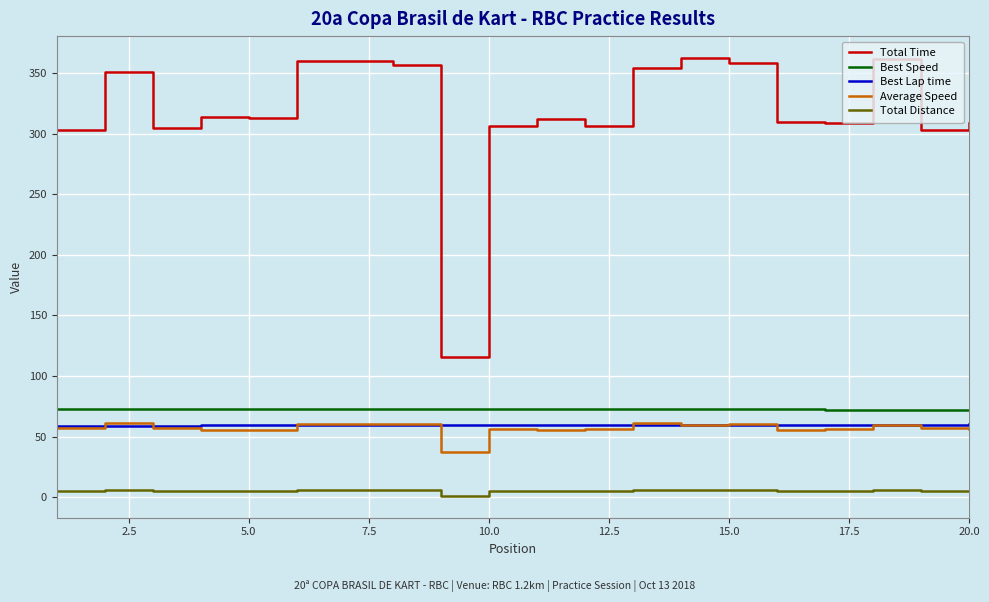

What is the minimum value for Average Speed?

37.4